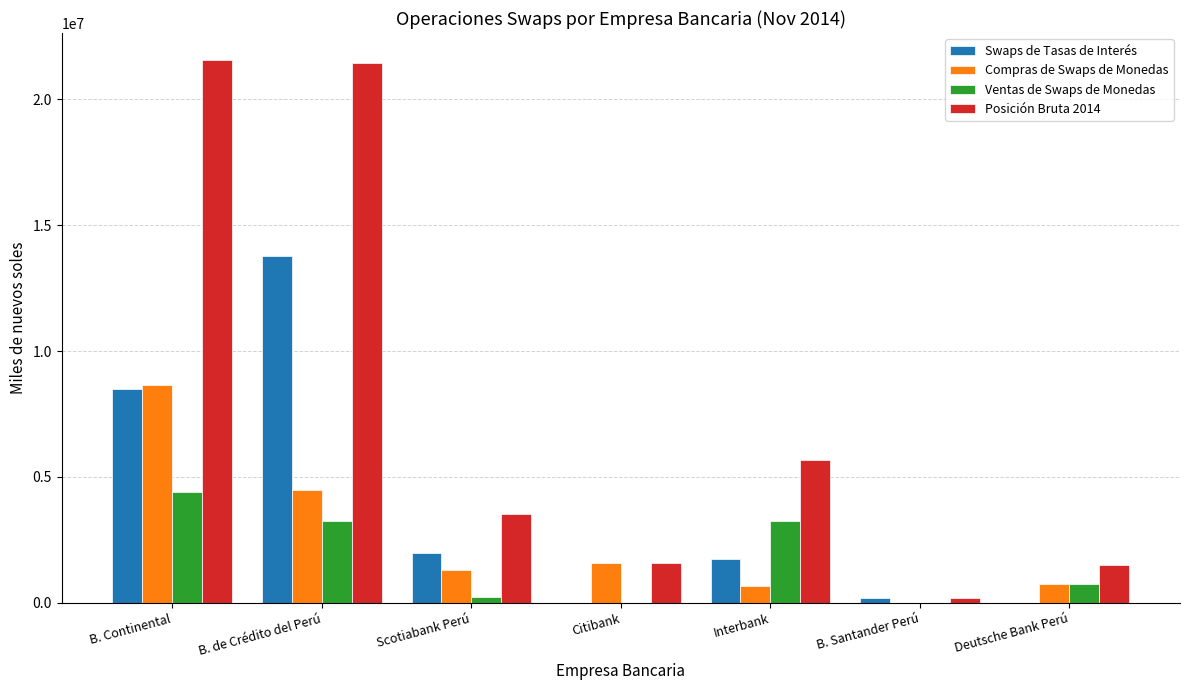

What is the total value across all series at Deutsche Bank Perú?

3018372.5